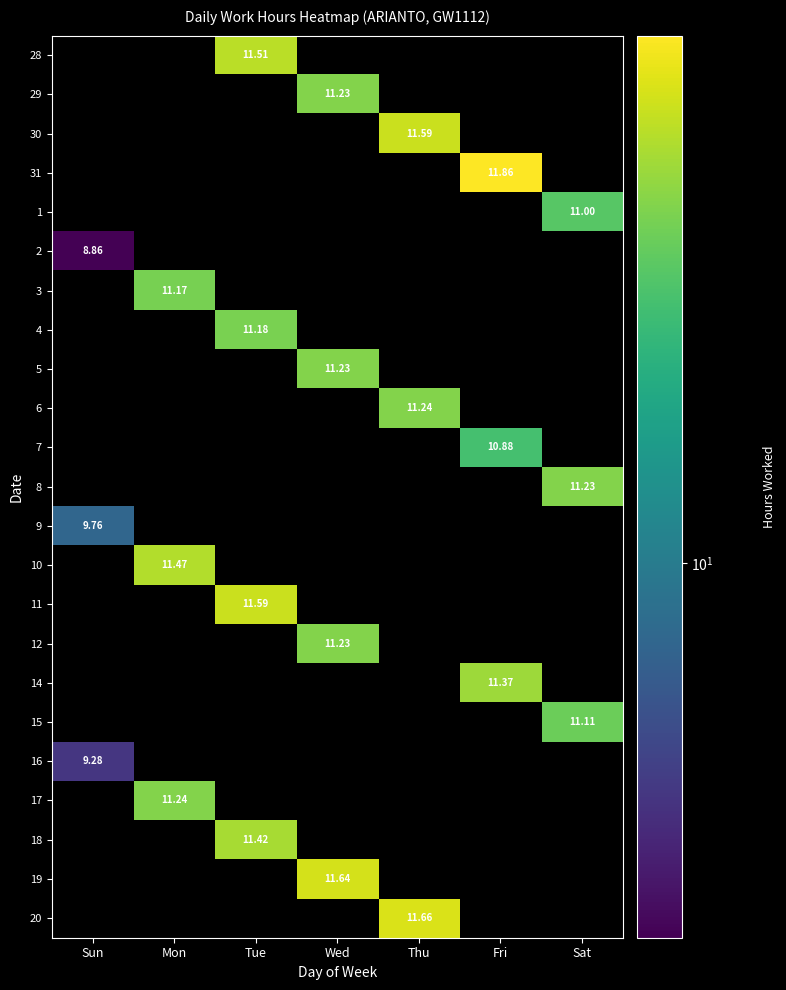

How many distinct data groups are displayed?

23